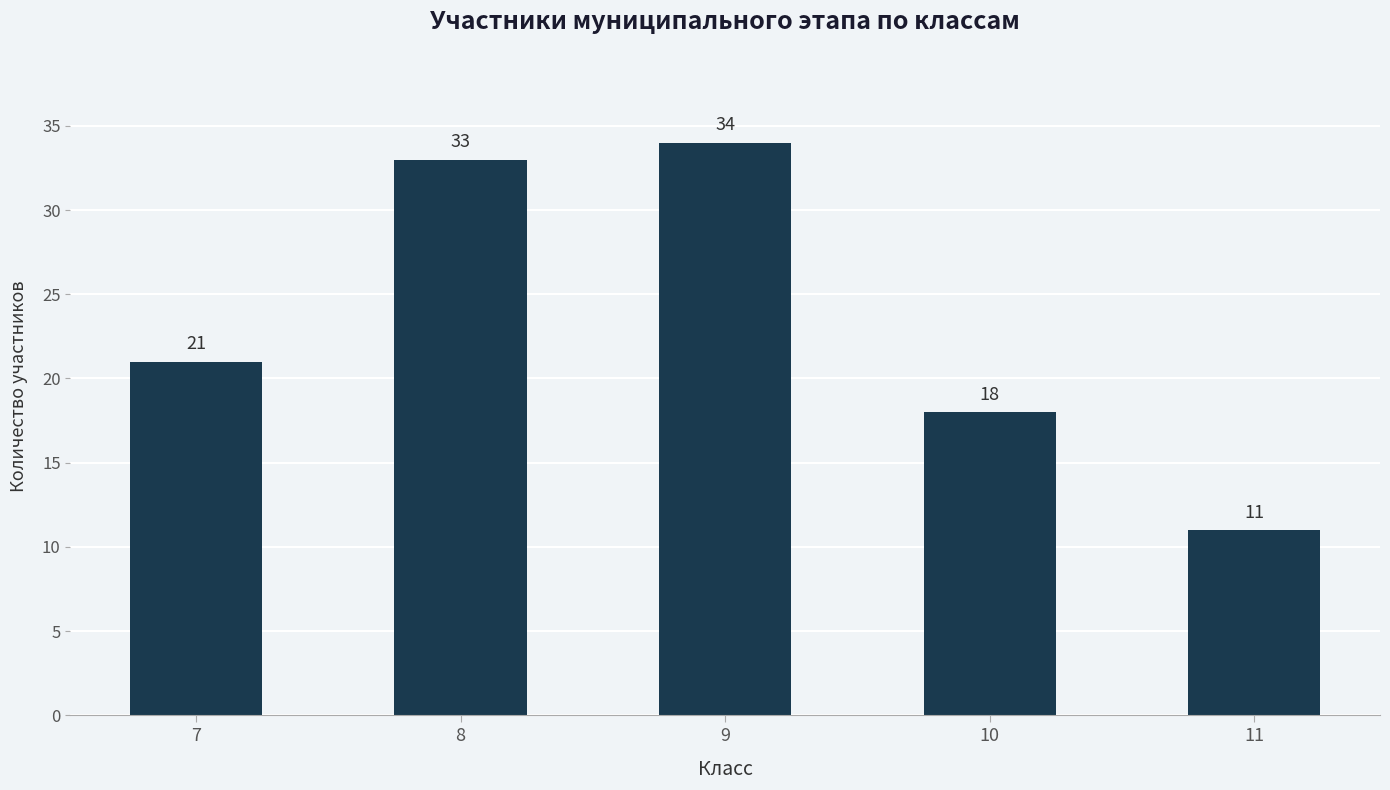

What is the greatest value displayed?

34